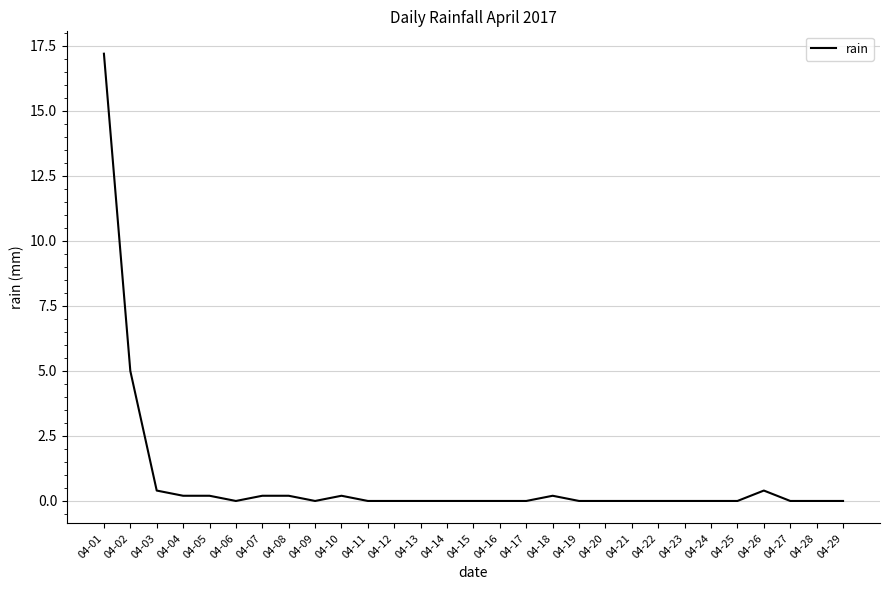

Which label corresponds to the largest value in the chart?

04-01